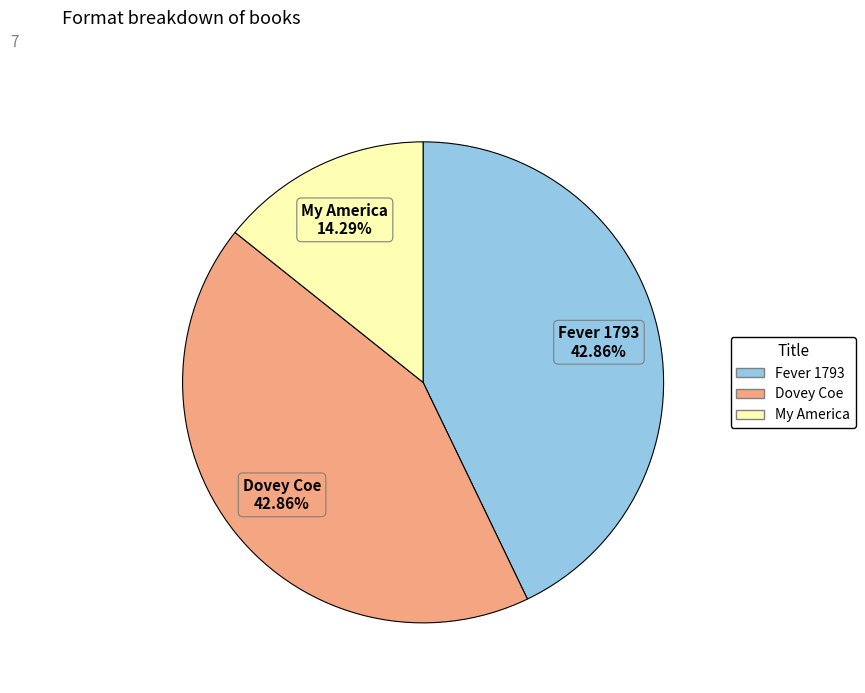

Which has a higher value, My America or Dovey Coe?

Dovey Coe